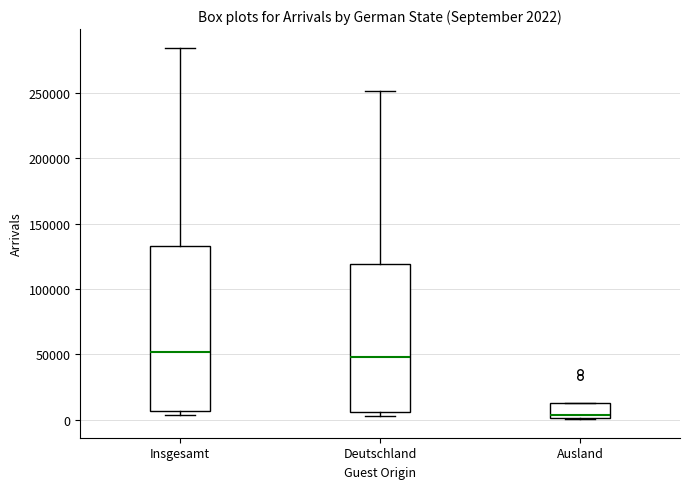

Which box is the tallest, from its lower edge to its upper edge?

Insgesamt